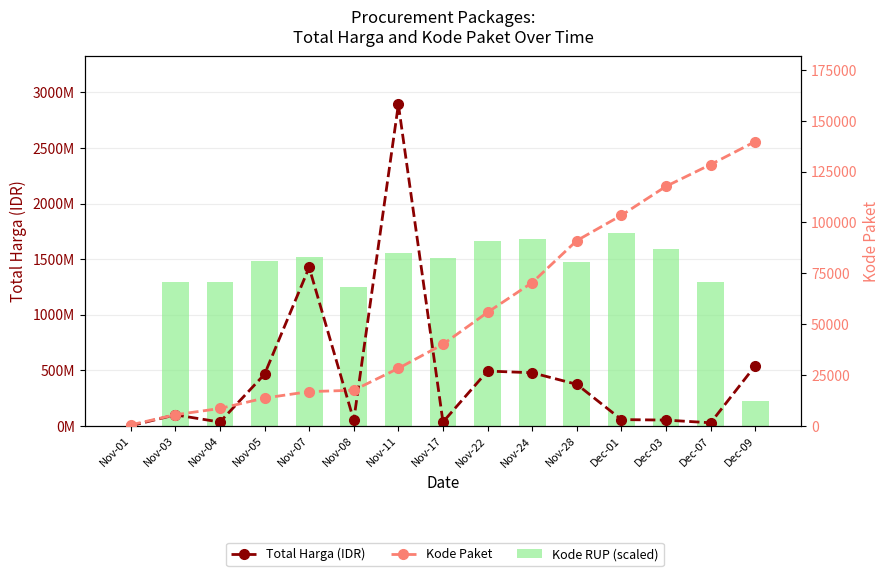

At which label does Kode RUP (scaled) reach its minimum?

Nov-01